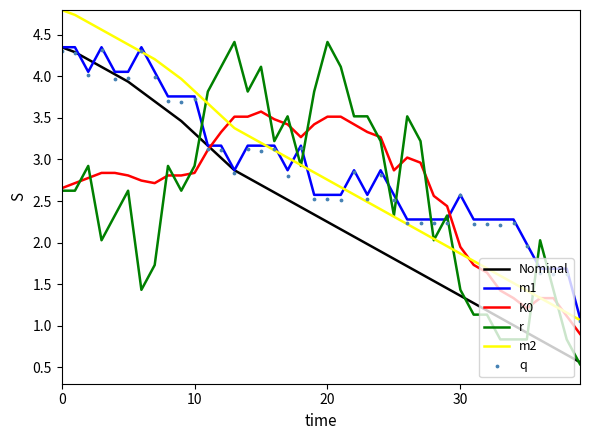

Which series has the widest spread of Y values?

r